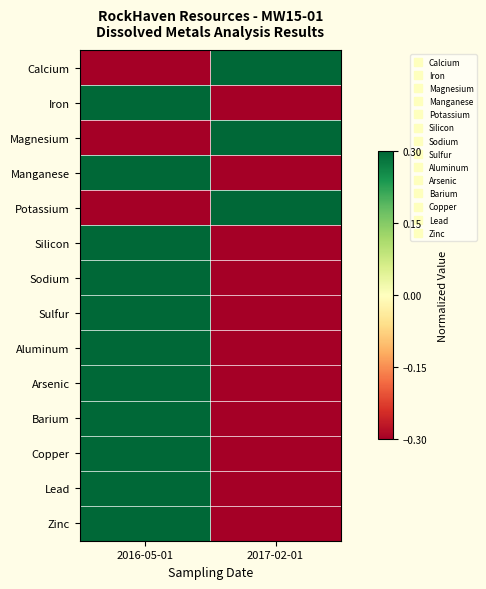

At how many categories does at least one series exceed 0?

2